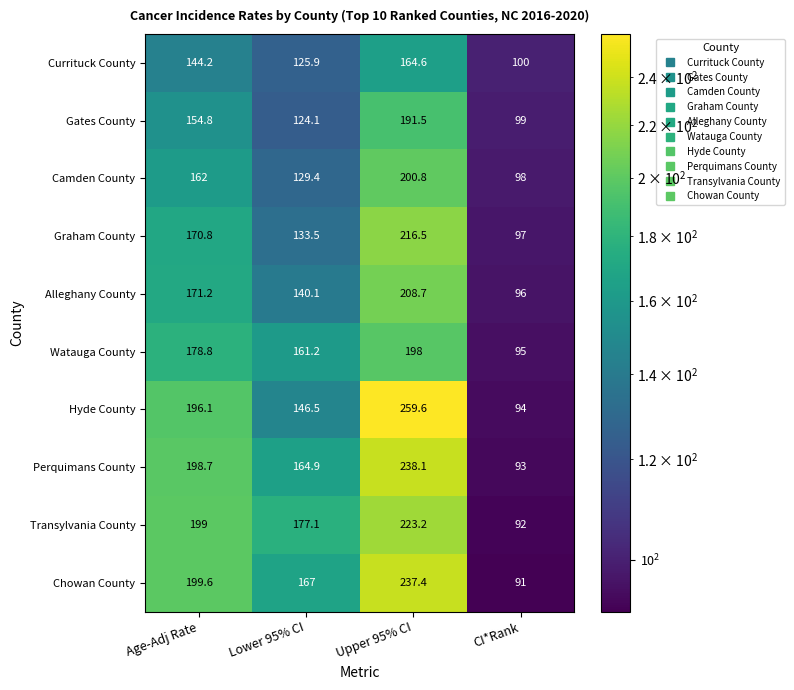

What is the total value across all series at Age-Adj Rate?

1775.2